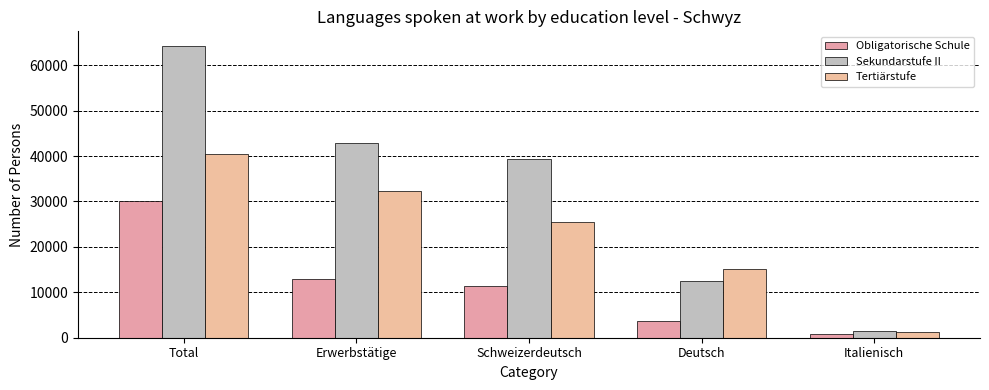

Which series has the largest total across all categories?

Sekundarstufe II